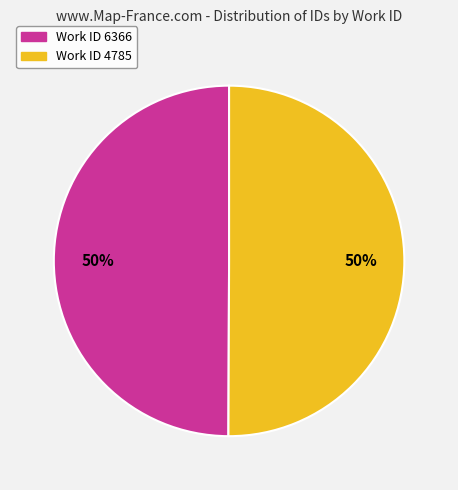

To the nearest percent, what is the average slice percentage?

50%